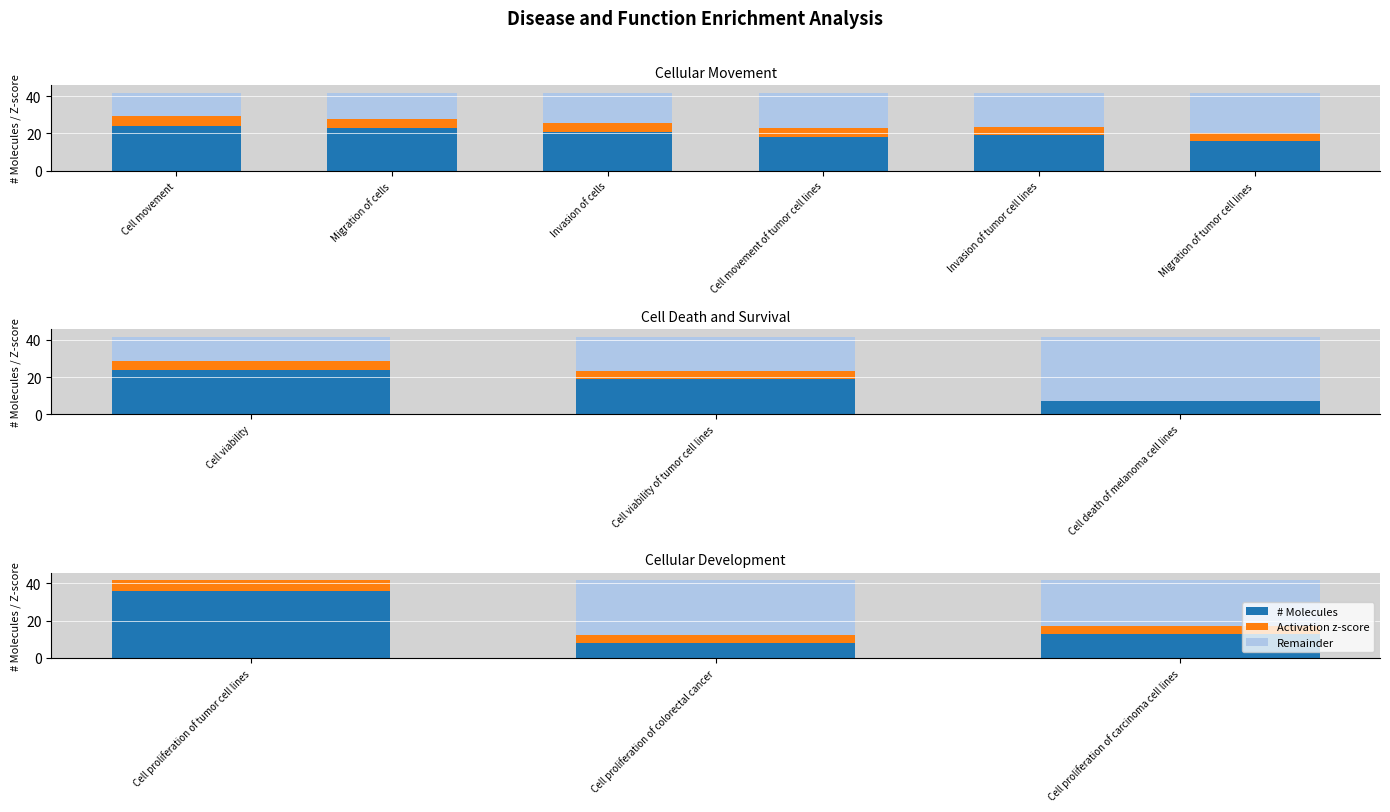

What are all the series names shown in the legend?

# Molecules, Activation z-score, Remainder